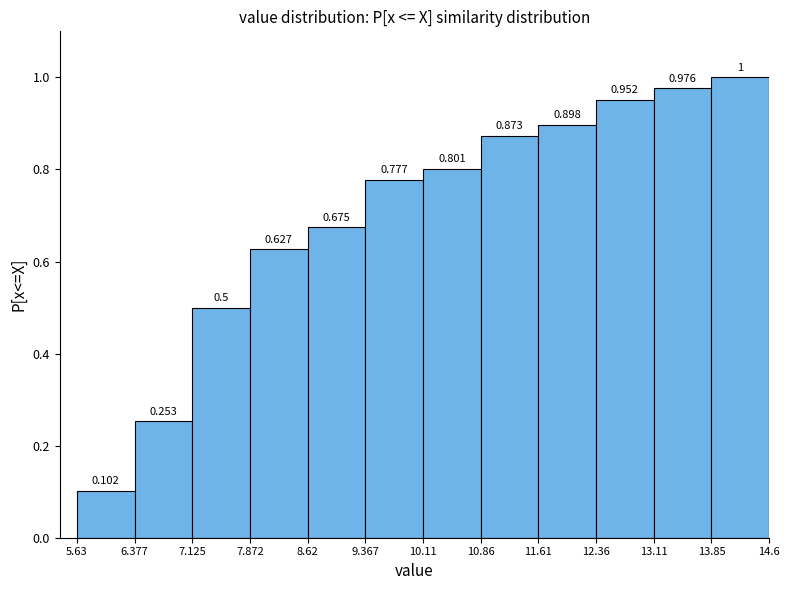

Reading left to right, list every bar in this chart as the range it spans on the x-axis followed by its height.

5.63 to 6.377: 0.102
6.377 to 7.125: 0.253
7.125 to 7.872: 0.500
7.872 to 8.62: 0.627
8.62 to 9.367: 0.675
9.367 to 10.11: 0.777
10.11 to 10.86: 0.801
10.86 to 11.61: 0.873
11.61 to 12.36: 0.898
12.36 to 13.11: 0.952
13.11 to 13.85: 0.976
13.85 to 14.6: 1.000